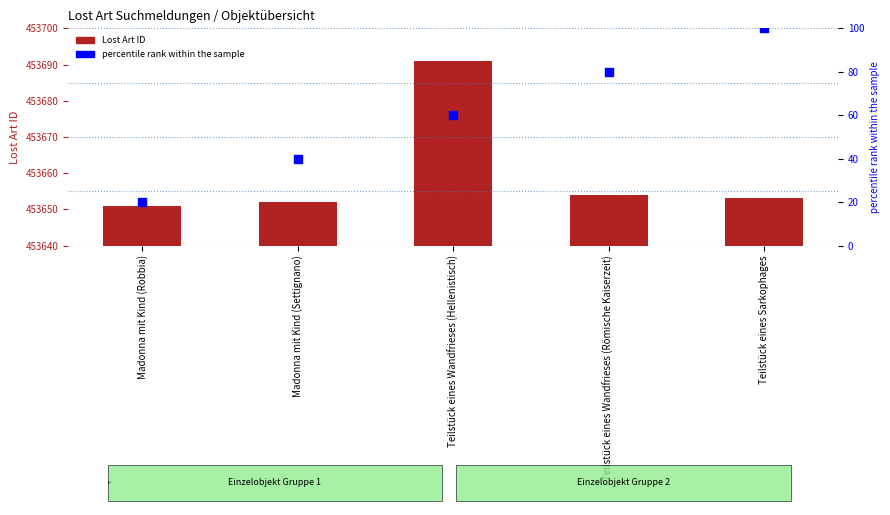

What are all the series names shown in the legend?

Lost Art ID, percentile rank within the sample